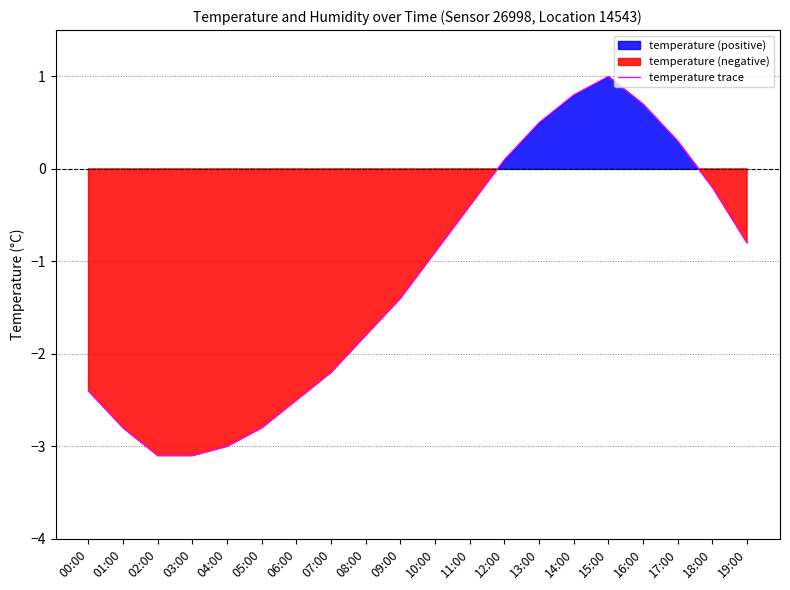

List the labels in order of value, largest first.

15:00, 14:00, 16:00, 13:00, 17:00, 12:00, 18:00, 11:00, 19:00, 10:00, 09:00, 08:00, 07:00, 00:00, 06:00, 01:00, 05:00, 04:00, 02:00, 03:00